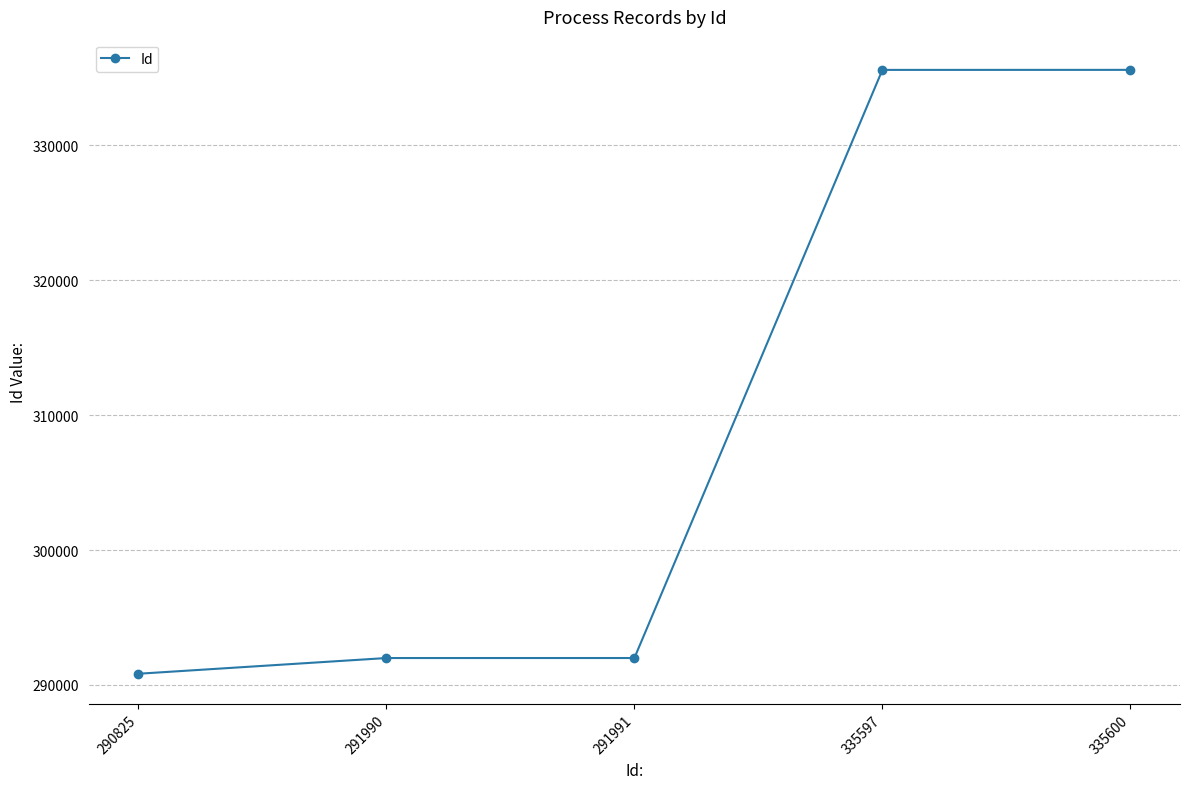

The chart shows a value of 335600 at 335600. True or false?

True